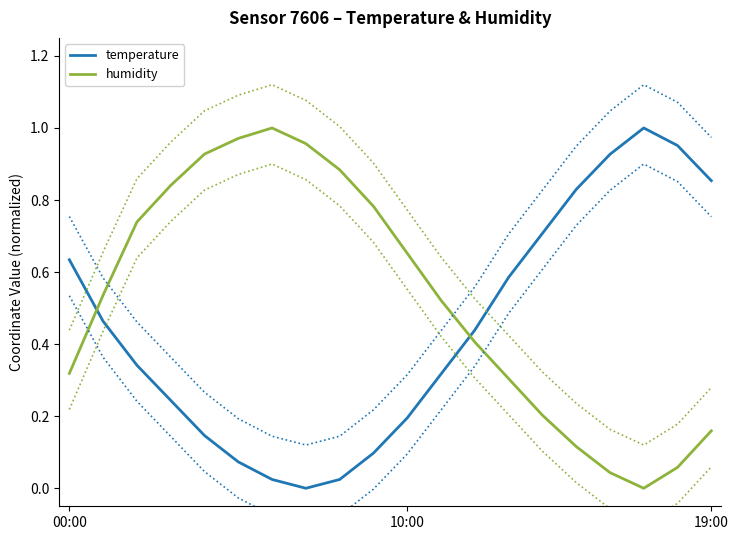

What is the sum of the humidity values at 13 and 3?

1.1